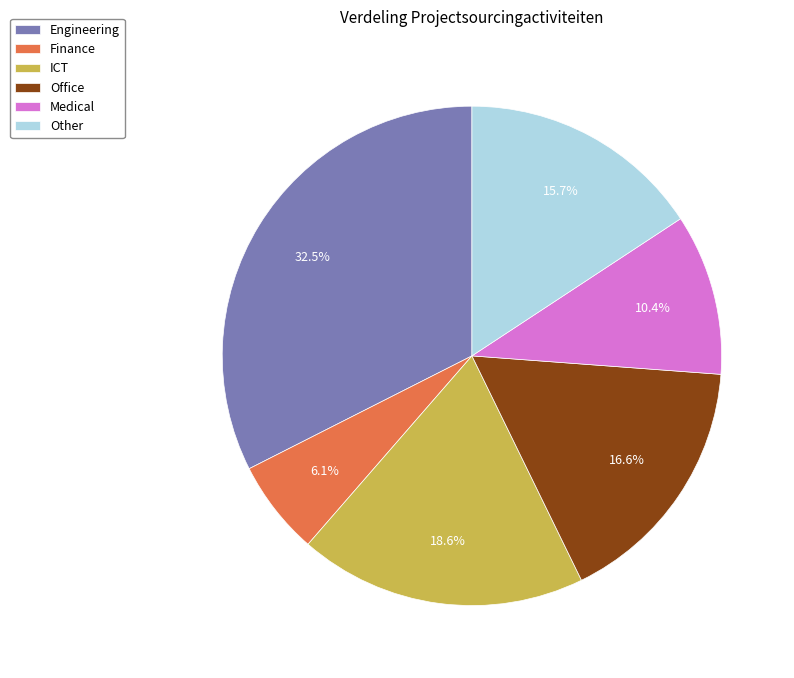

Combined, do ICT and Office account for over 50%?

No